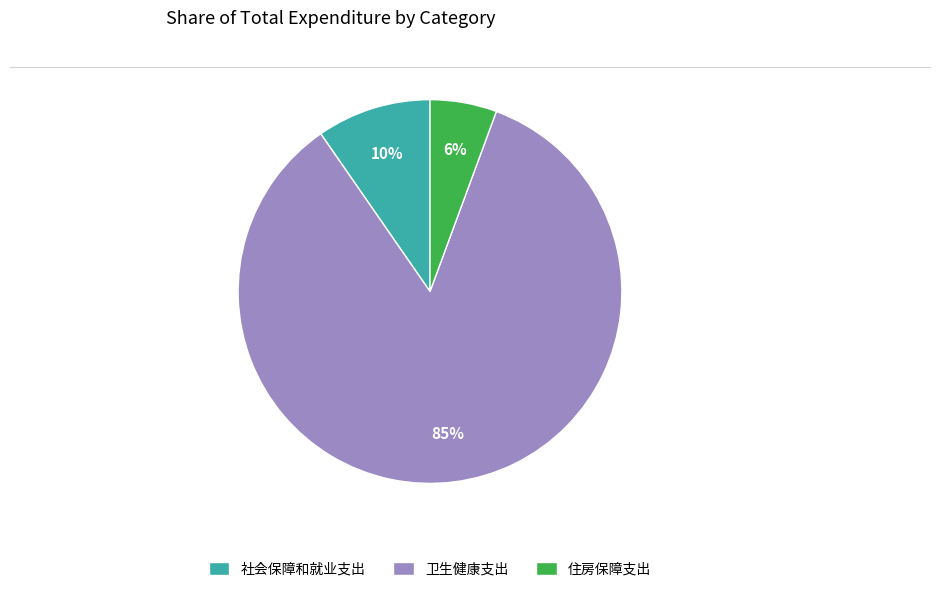

How many segments does this pie chart have?

3